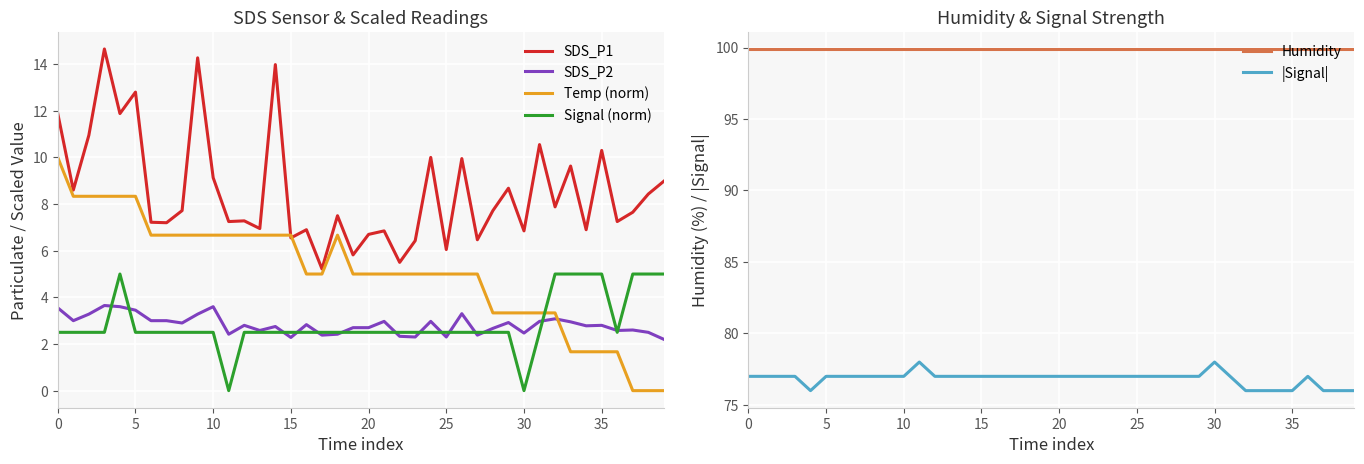

Is the value of Signal (norm) at 10 greater than the value of SDS_P2 at 5?

No